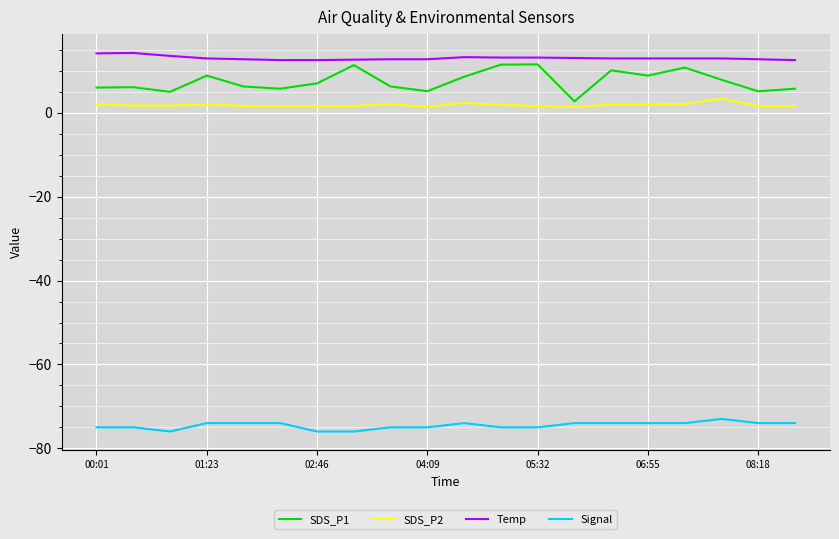

What is the difference between the maximum and minimum values in the SDS_P2 series?

2.0